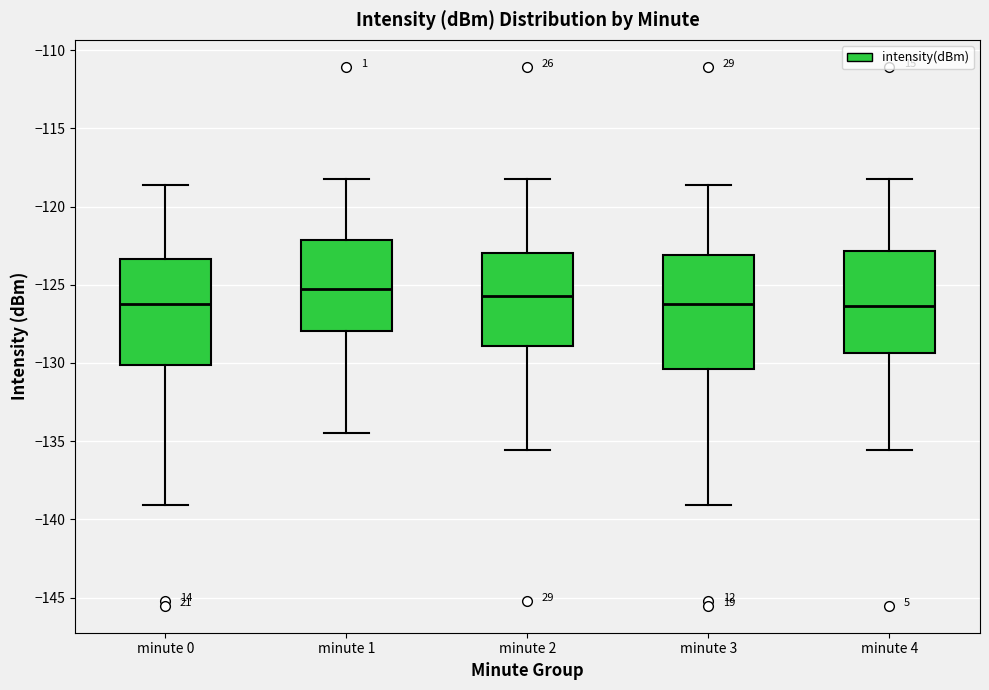

Reading left to right, transcribe this box plot: for each box, give where its median line is, the range the box spans, and where its two whiskers end, as read against the y-axis. The values are not printed on the chart, so give them approximately, as read against the axis.

minute 0: median -126.0, box -130.0 to -123.5, whiskers -139.0 to -118.5
minute 1: median -125.5, box -128.0 to -122.0, whiskers -134.5 to -118.0
minute 2: median -125.5, box -129.0 to -123.0, whiskers -135.5 to -118.0
minute 3: median -126.0, box -130.5 to -123.0, whiskers -139.0 to -118.5
minute 4: median -126.5, box -129.5 to -123.0, whiskers -135.5 to -118.0